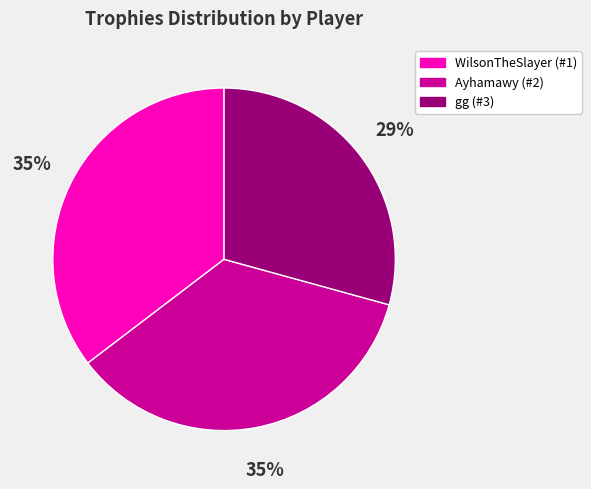

Count the number of slices in the pie.

3